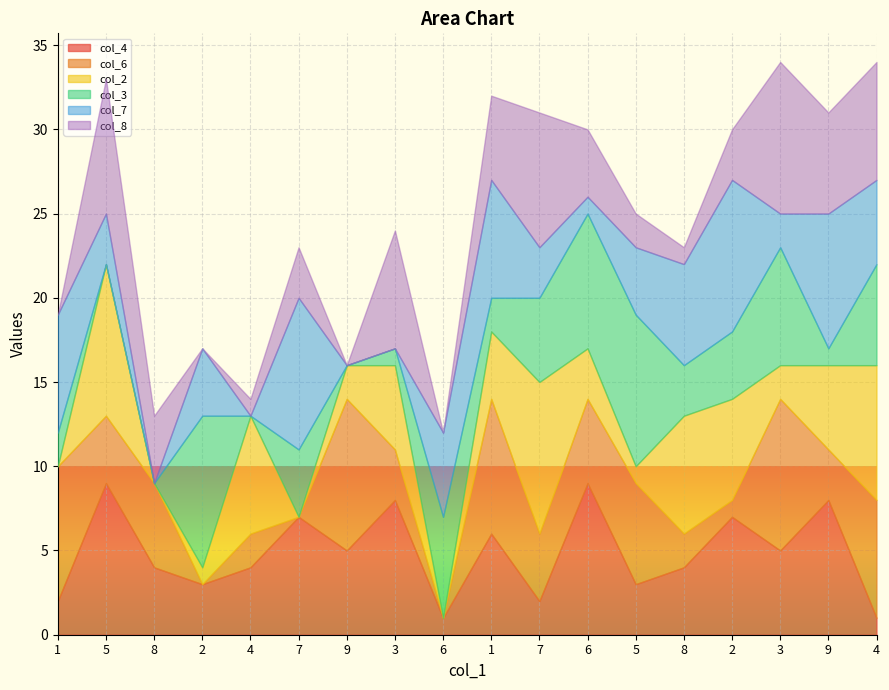

What is the difference between the second highest and second lowest values in the col_3 series?

9